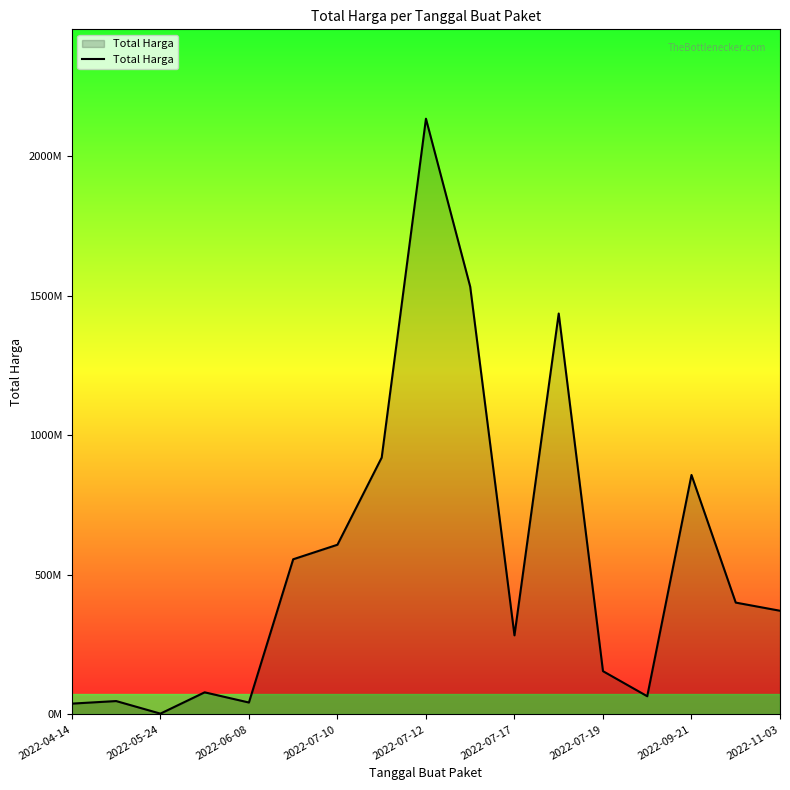

Is this an area chart (filled region under the line)?

Yes